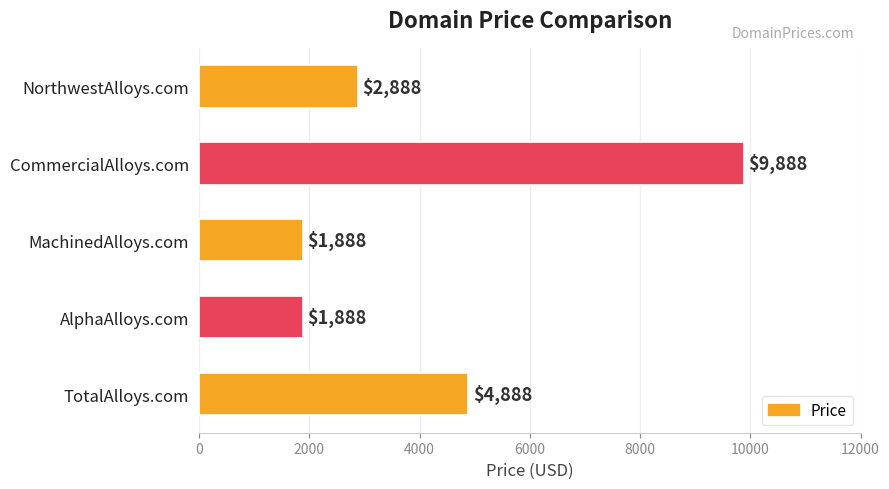

How many data points are less than 2888?

2